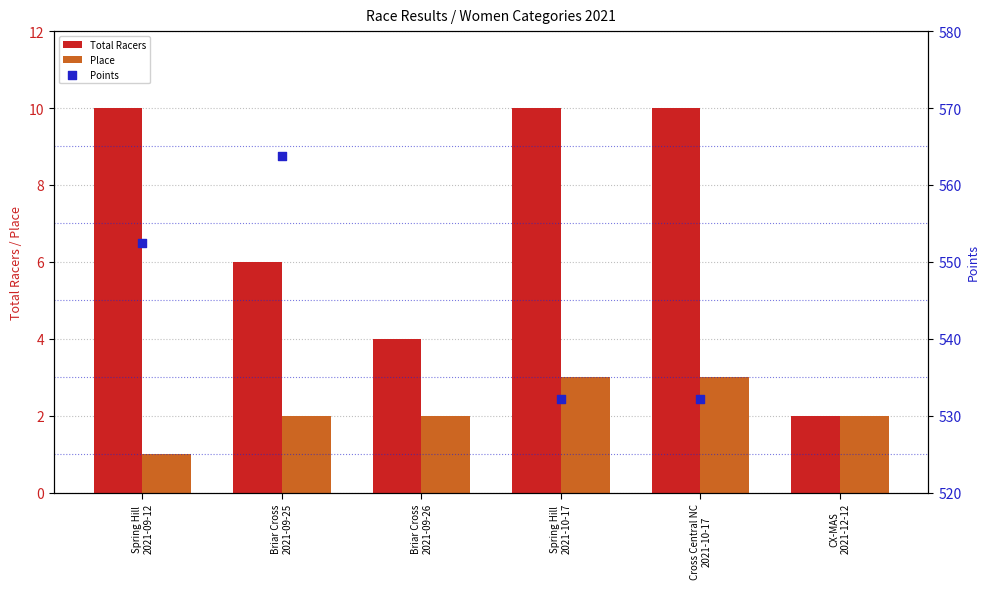

Which series has the largest Y range (max minus min)?

Total Racers